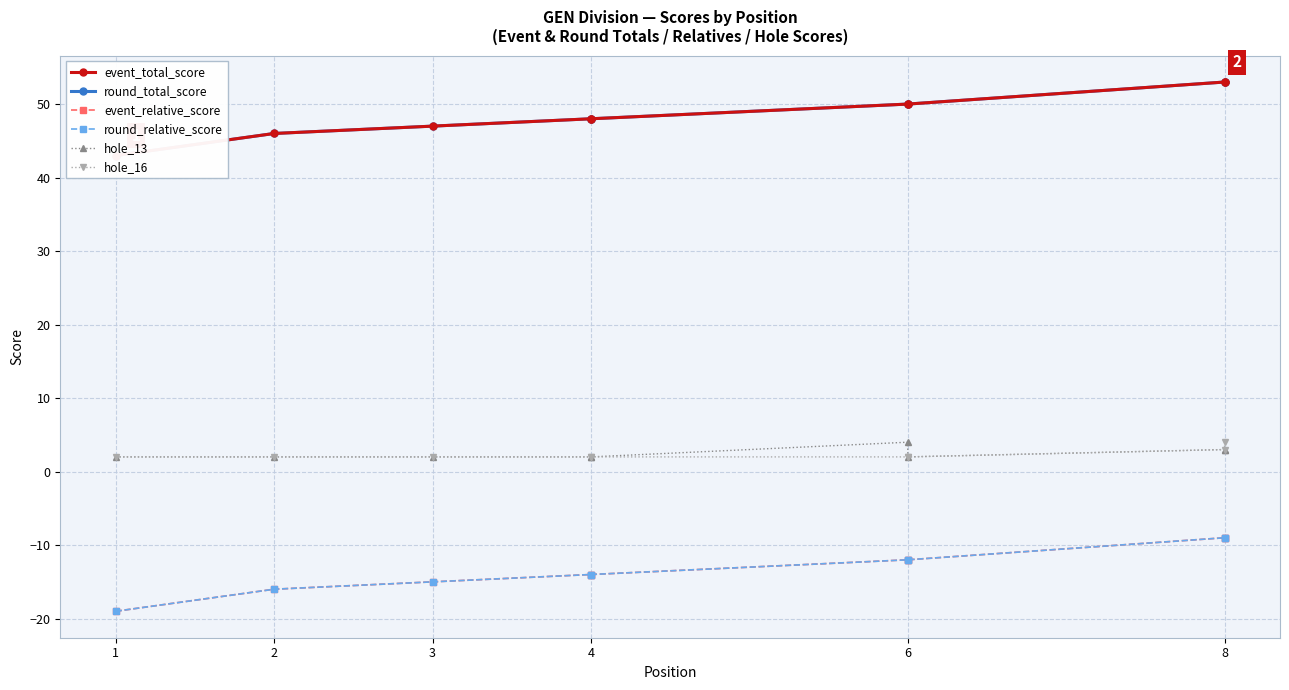

True or false: event_total_score and hole_13 intersect in this chart.

False